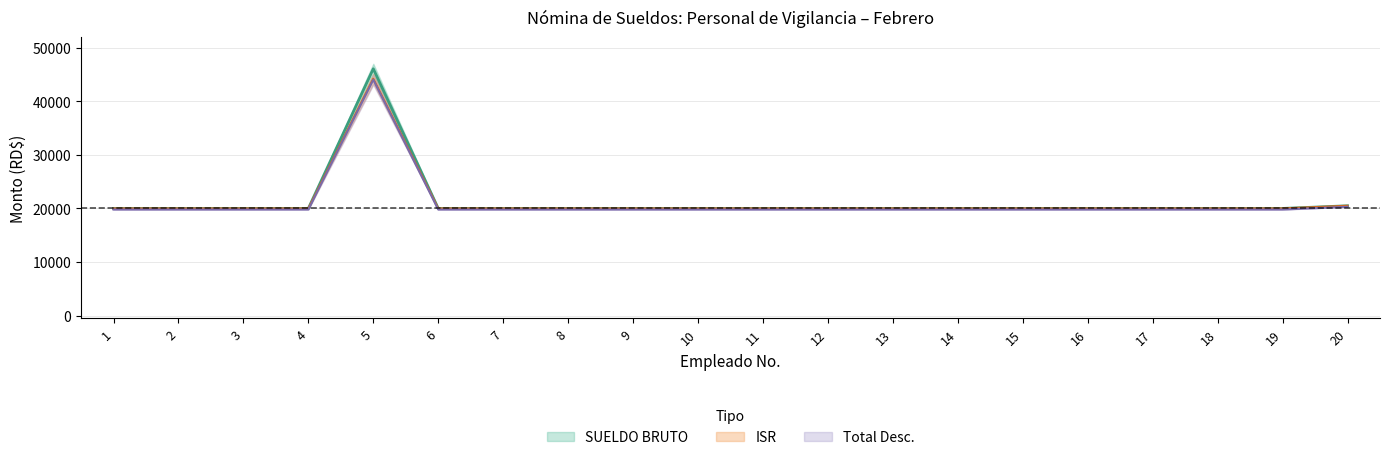

What is the value of the ISR point at the 19th from the left?

19800.0